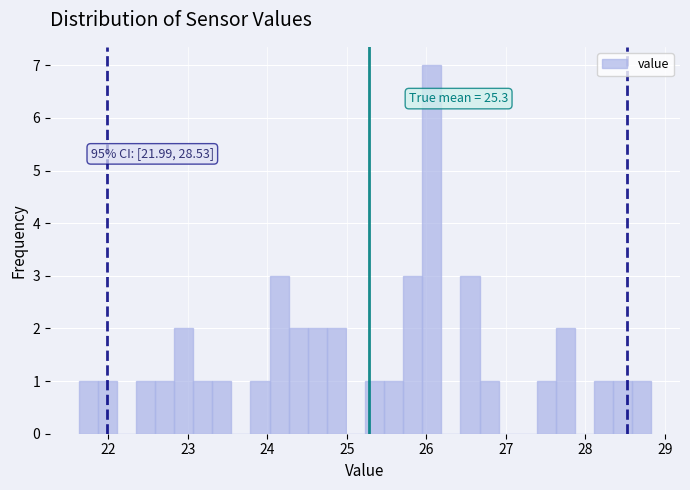

Read against the x-axis, roughly where is the centre of the tallest bar?

26.1